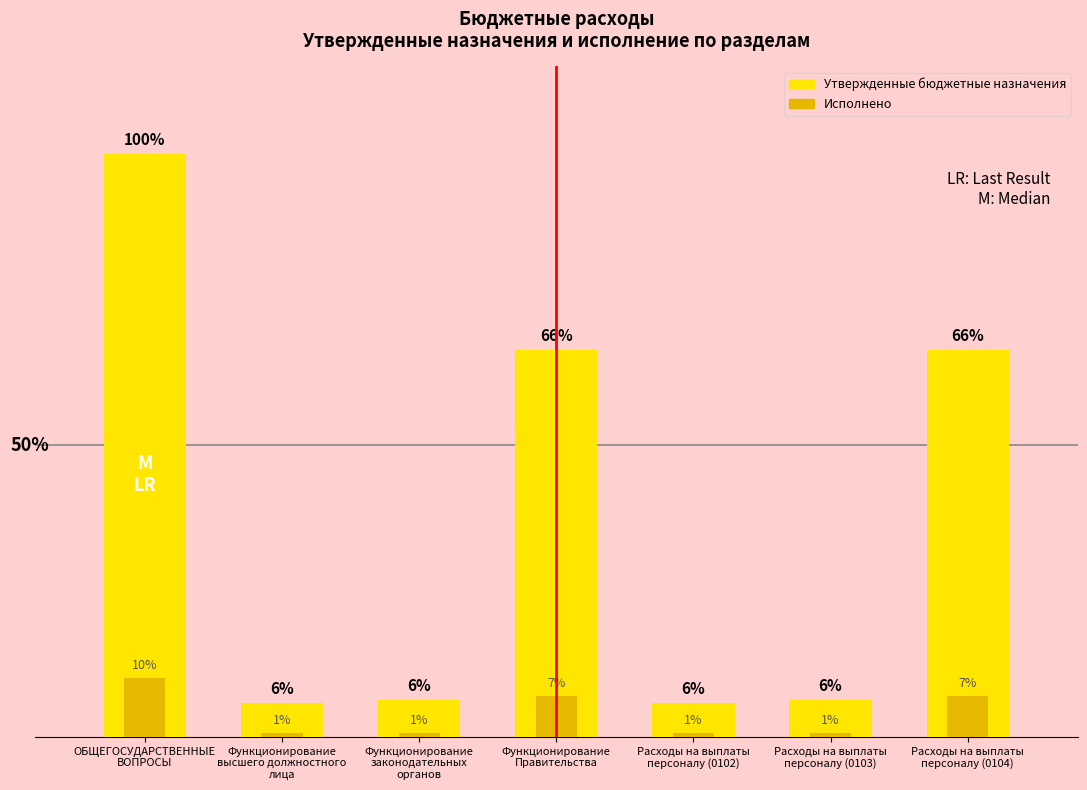

What is the sum of all Утвержденные бюджетные назначения values?

155785191.3